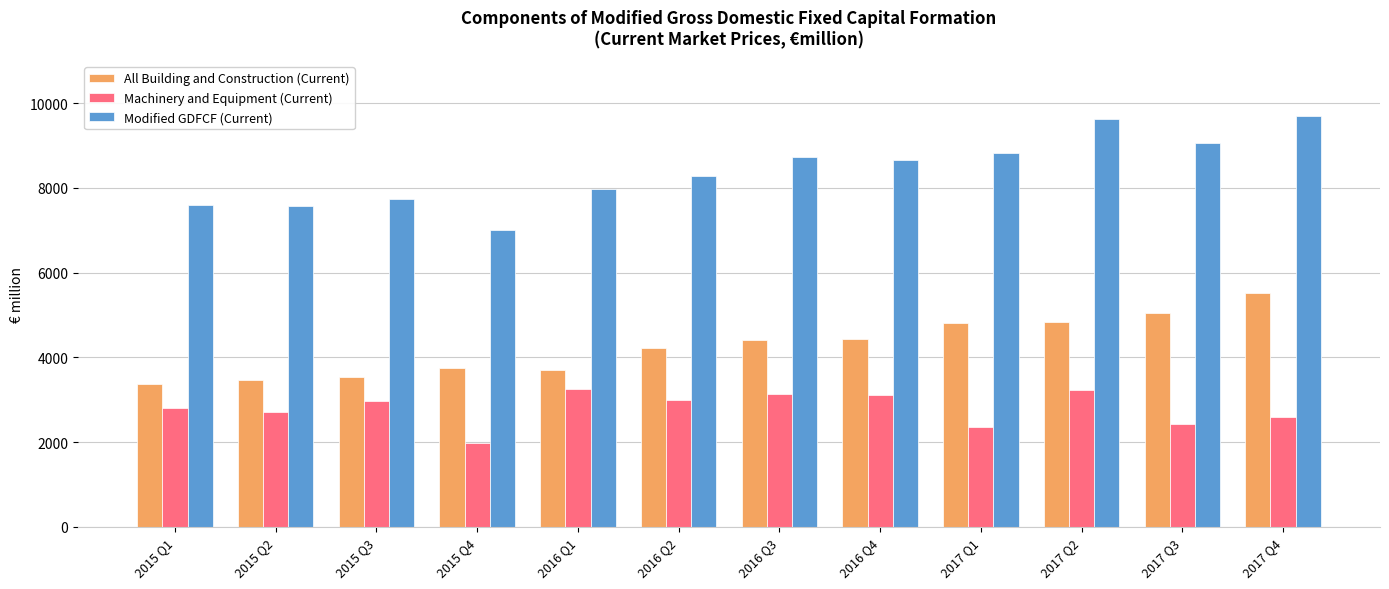

Are the bars horizontal?

No